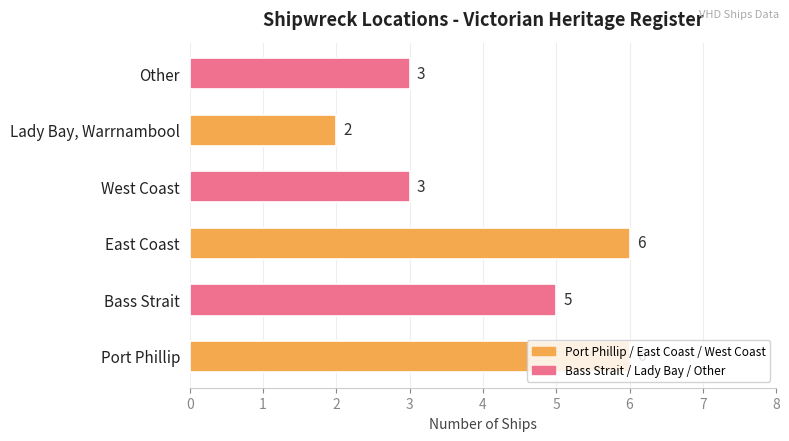

How many values are below 5?

3